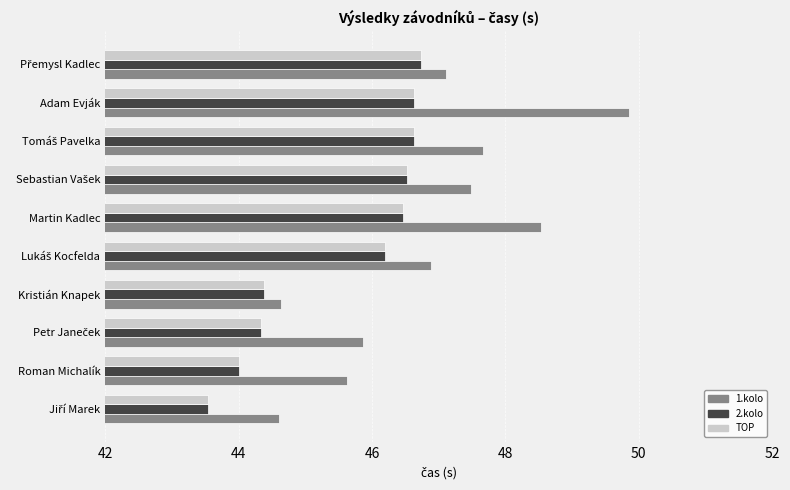

What is the average value of the TOP series?

45.5